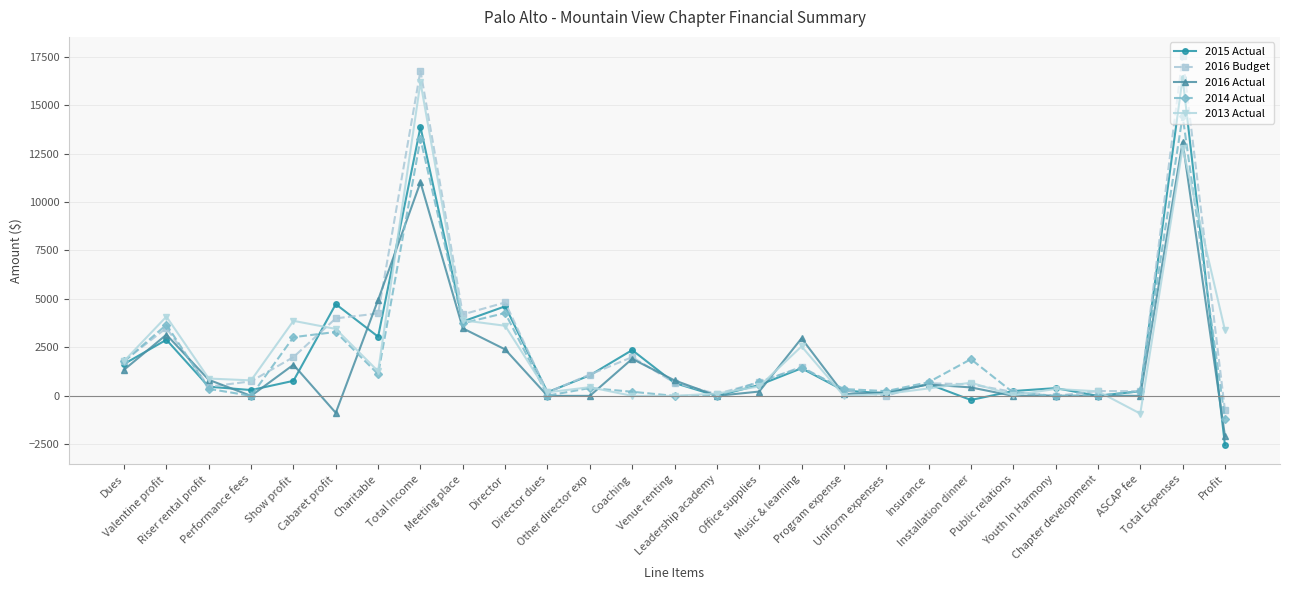

The 2013 Actual series shows 1797 at Dues. True or false?

True